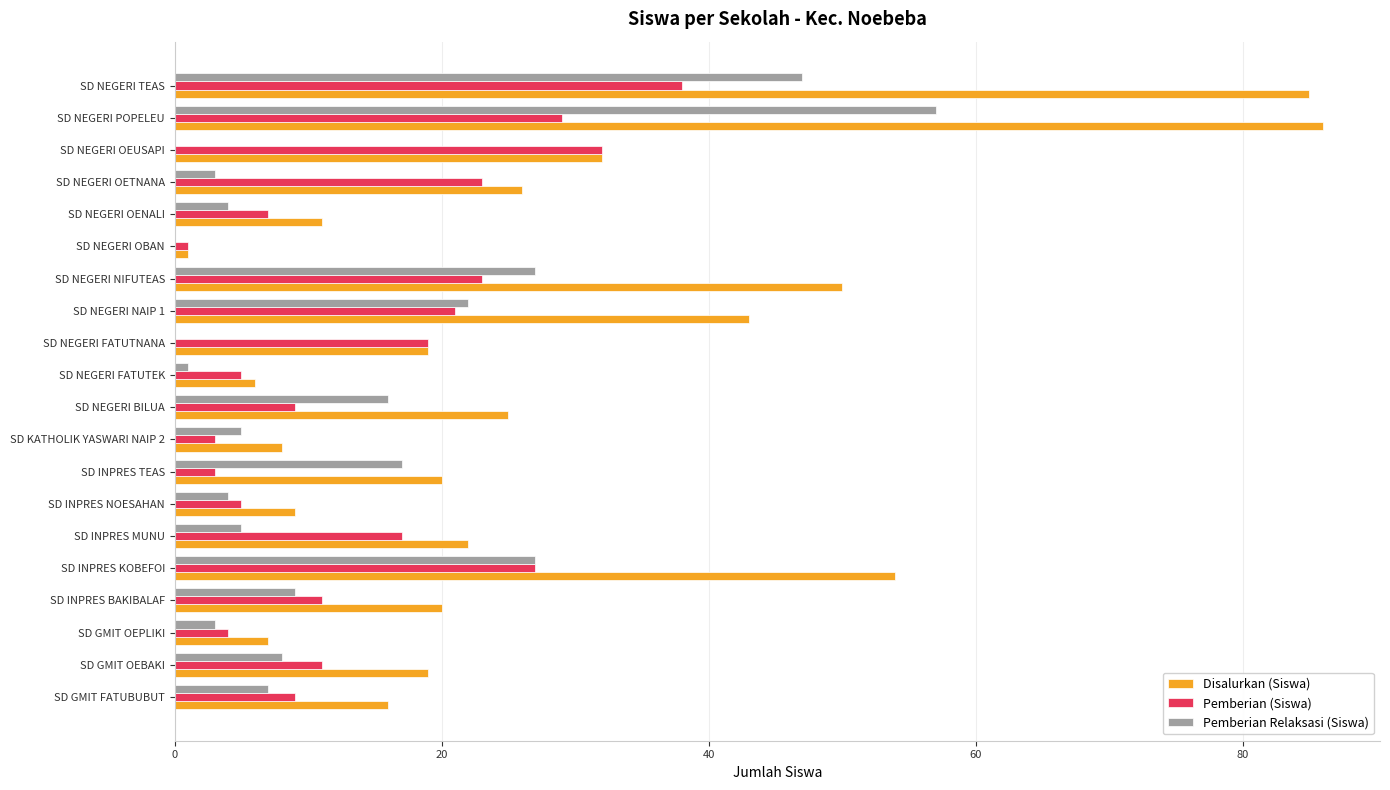

Between SD INPRES MUNU and SD INPRES NOESAHAN, which series saw the biggest shift?

Disalurkan (Siswa)